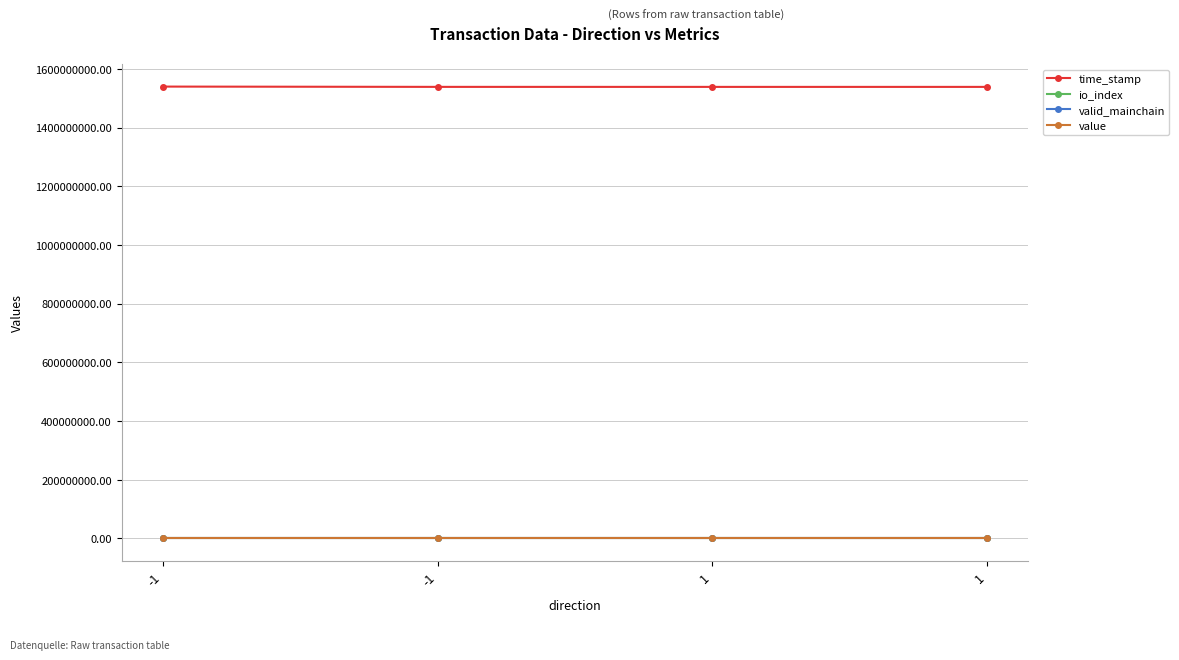

True or false: io_index and valid_mainchain intersect in this chart.

False